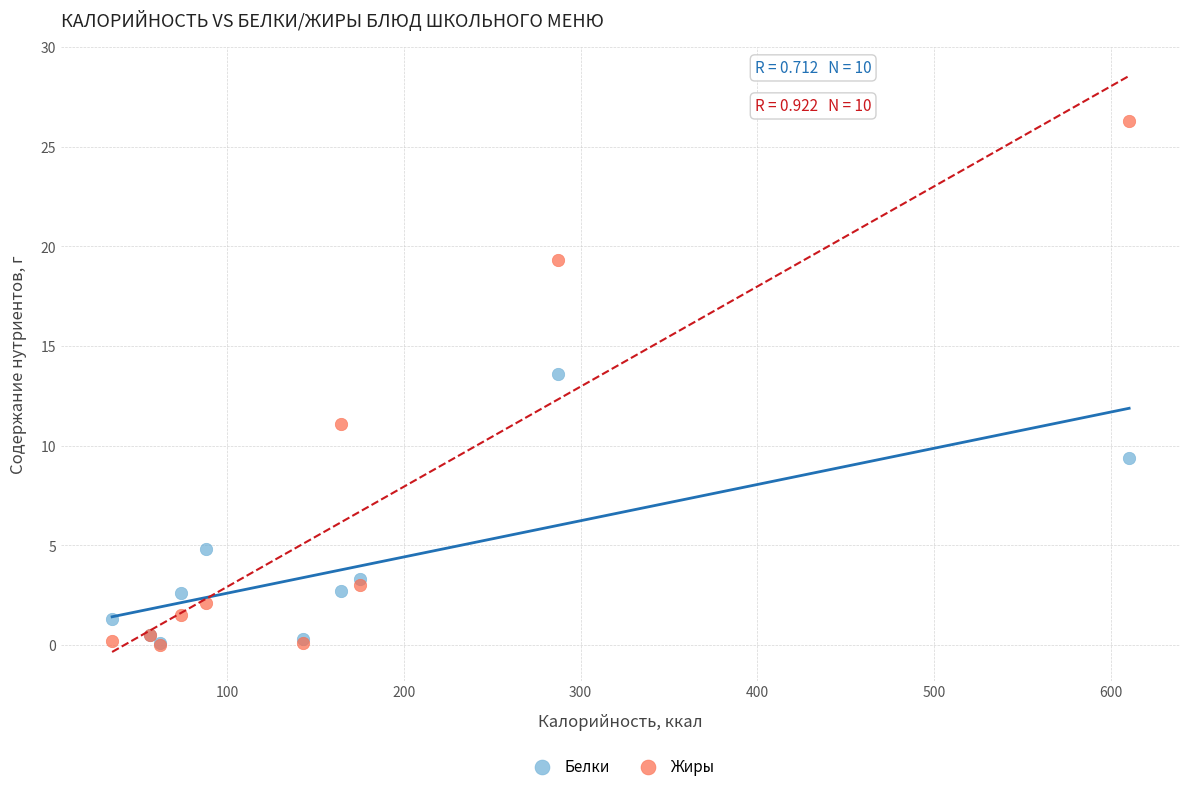

What are all the series names shown in the legend?

Белки, Жиры